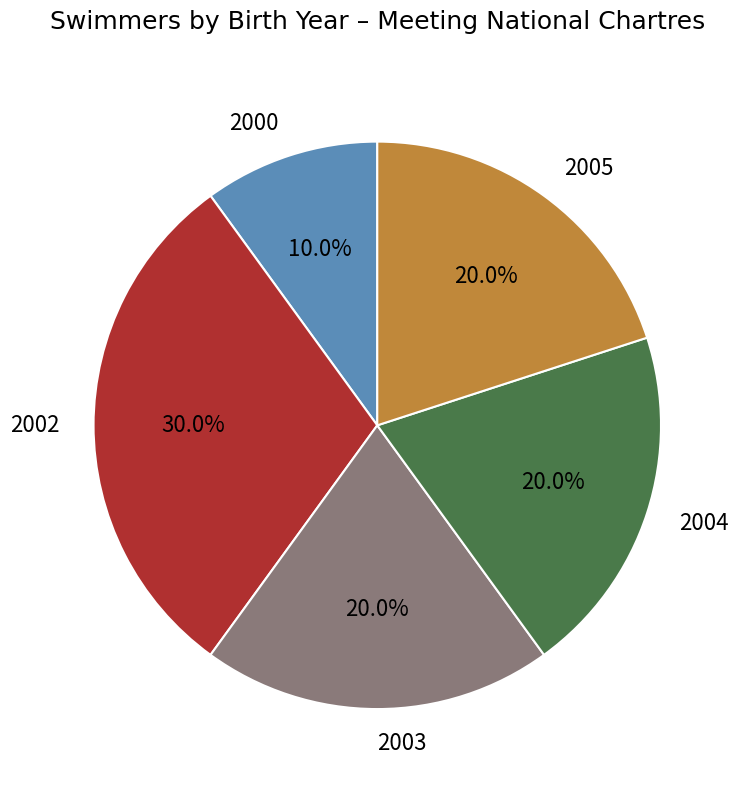

Which category has the smallest portion of the pie?

2000